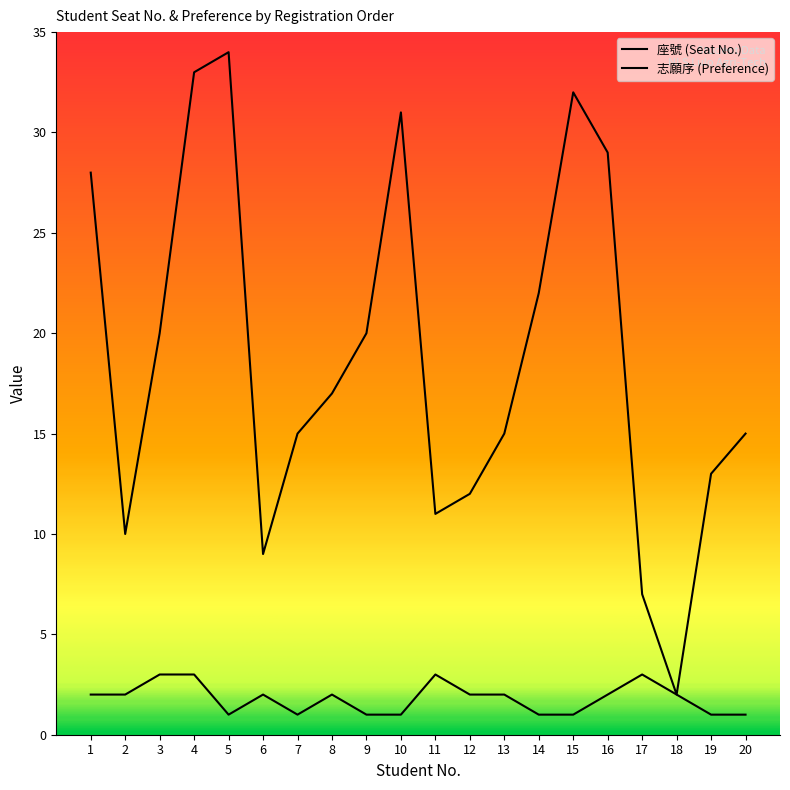

At which label does 座號 (Seat No.) first exceed 17?

1